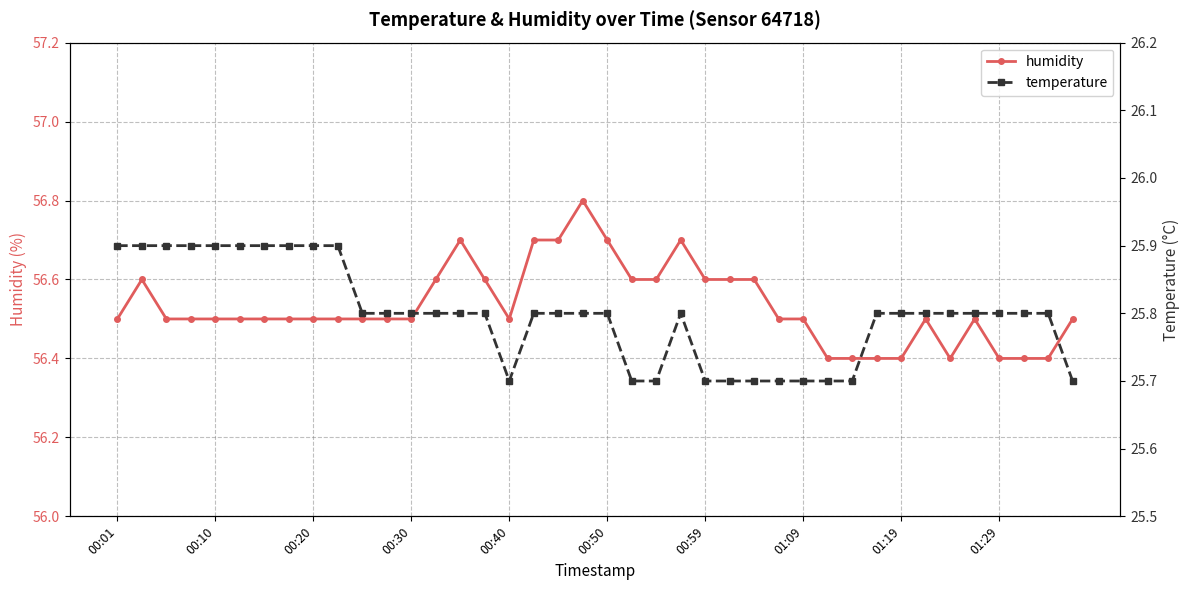

What is the highest value of the humidity series?

56.8